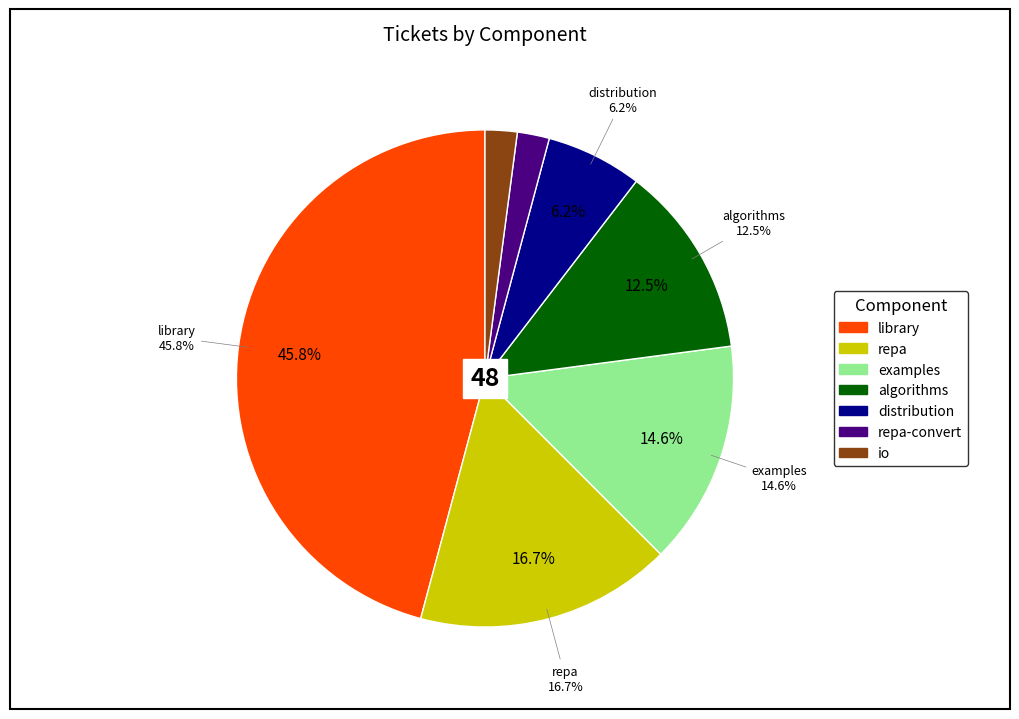

Is it true that repa-convert is 2% of the pie?

True